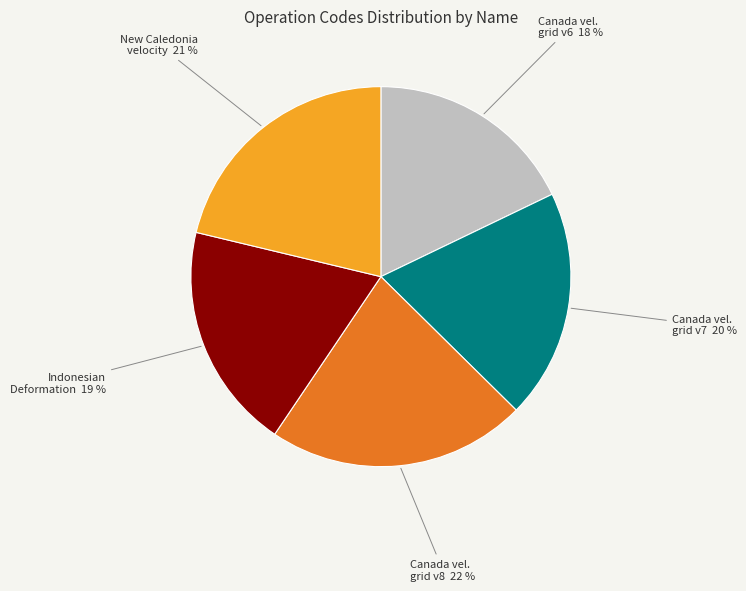

To the nearest percent, what is the difference between the largest and smallest slice percentages?

4%